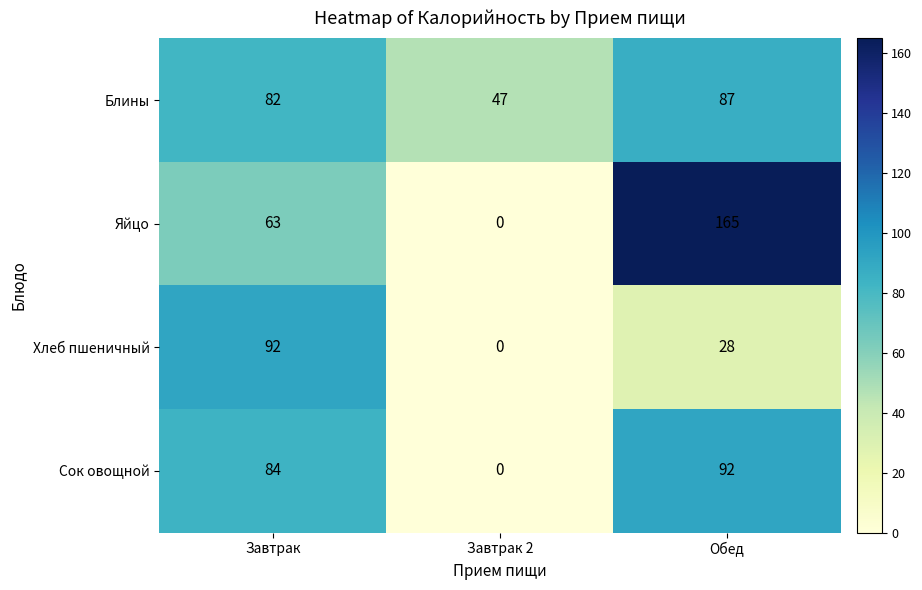

Which series has the largest total across all categories?

Яйцо